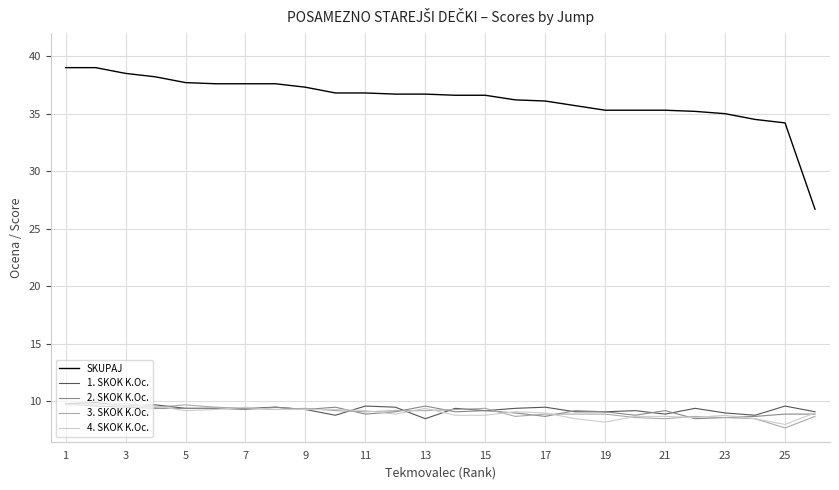

Does the chart have visible grid lines?

Yes